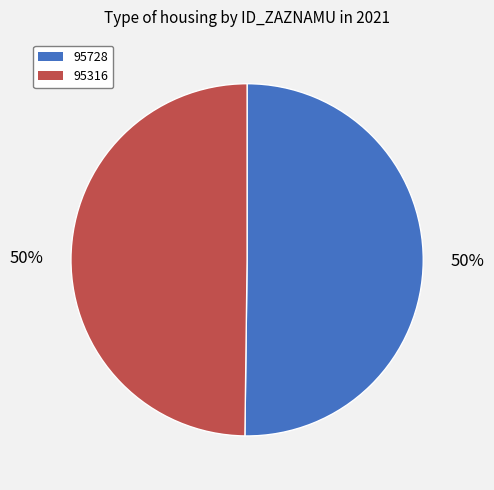

To the nearest percent, what portion does 95728 represent?

50%